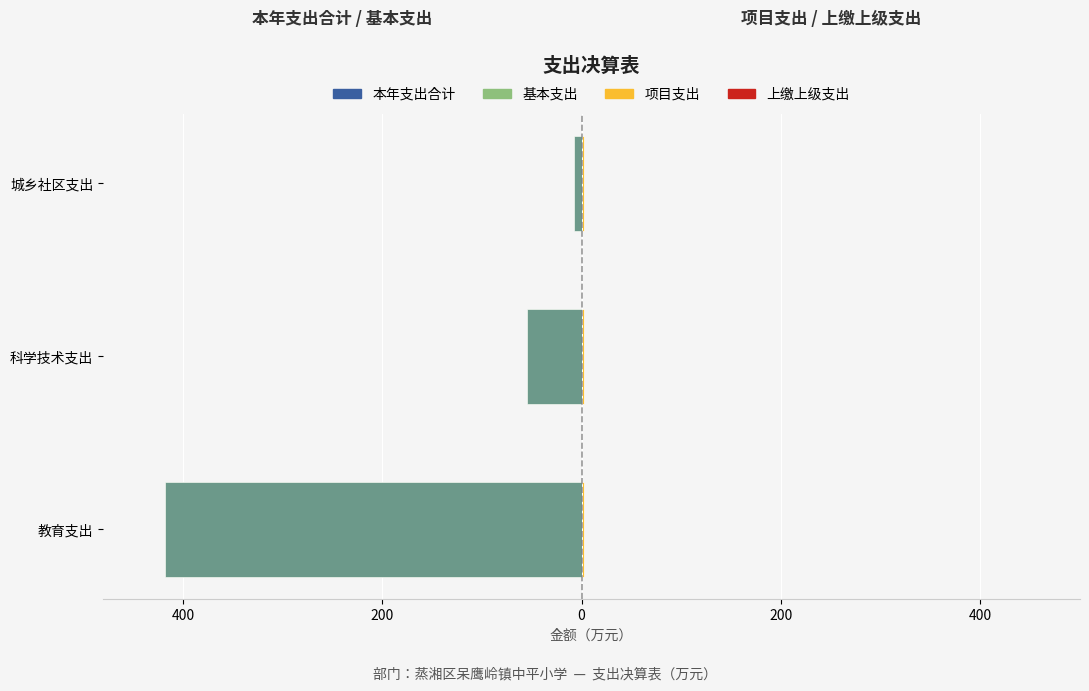

The value of 本年支出合计 at 教育支出 is -417.7. True or false?

True